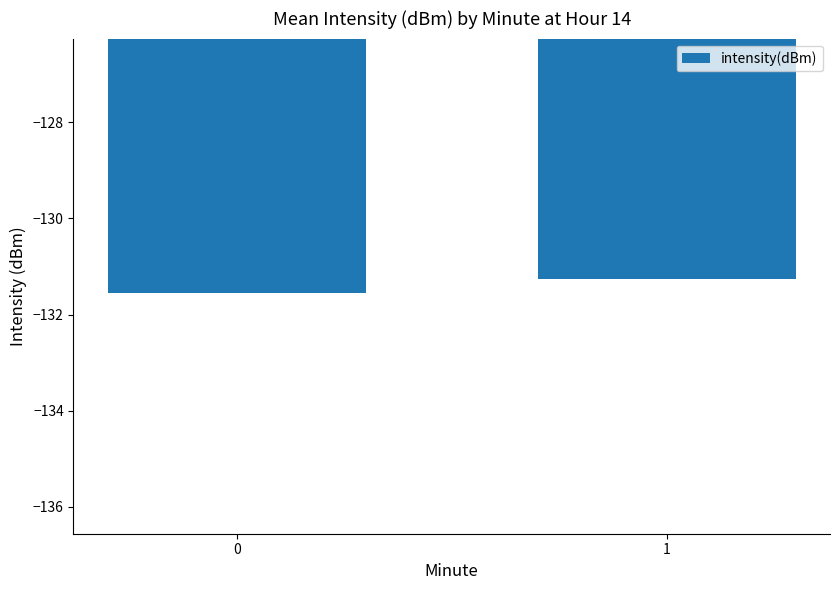

Does the chart contain stacked bars?

No